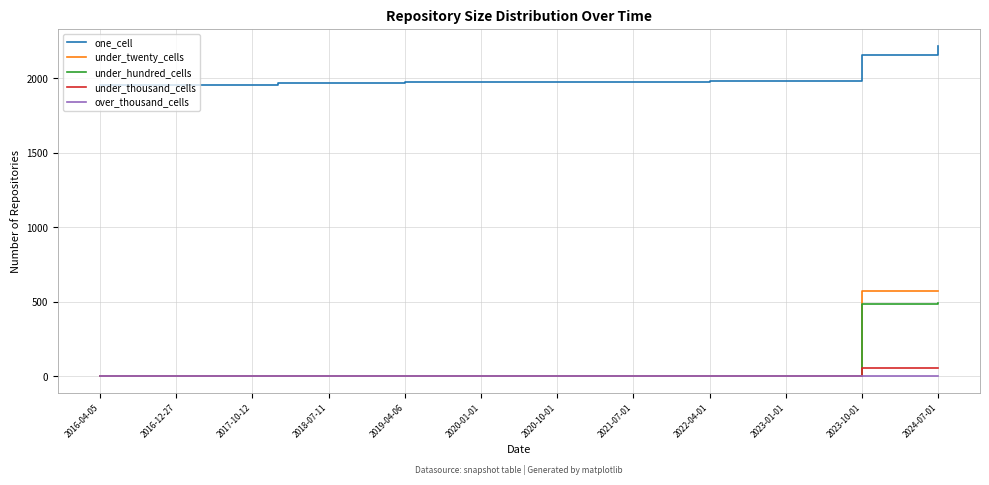

Which series has the widest spread of values?

under_twenty_cells